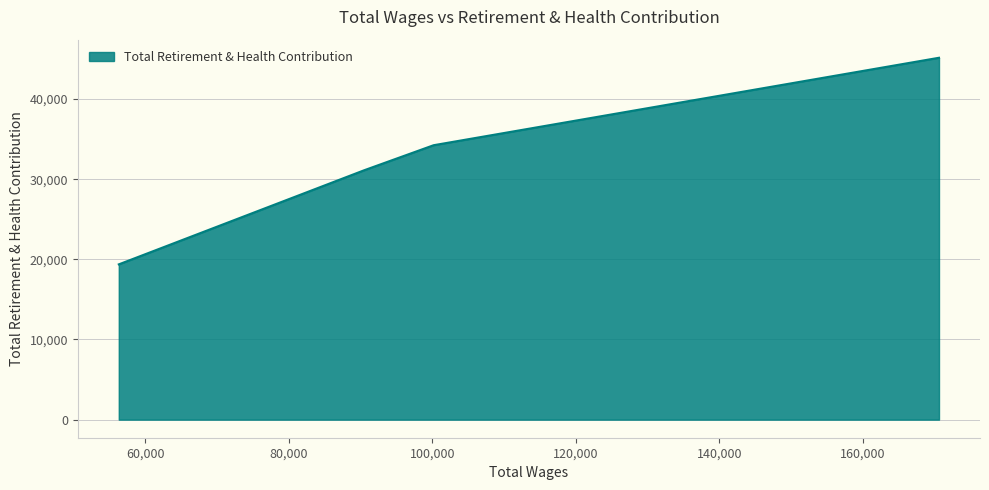

True or false: there are more than 1 points higher than both neighbors.

False